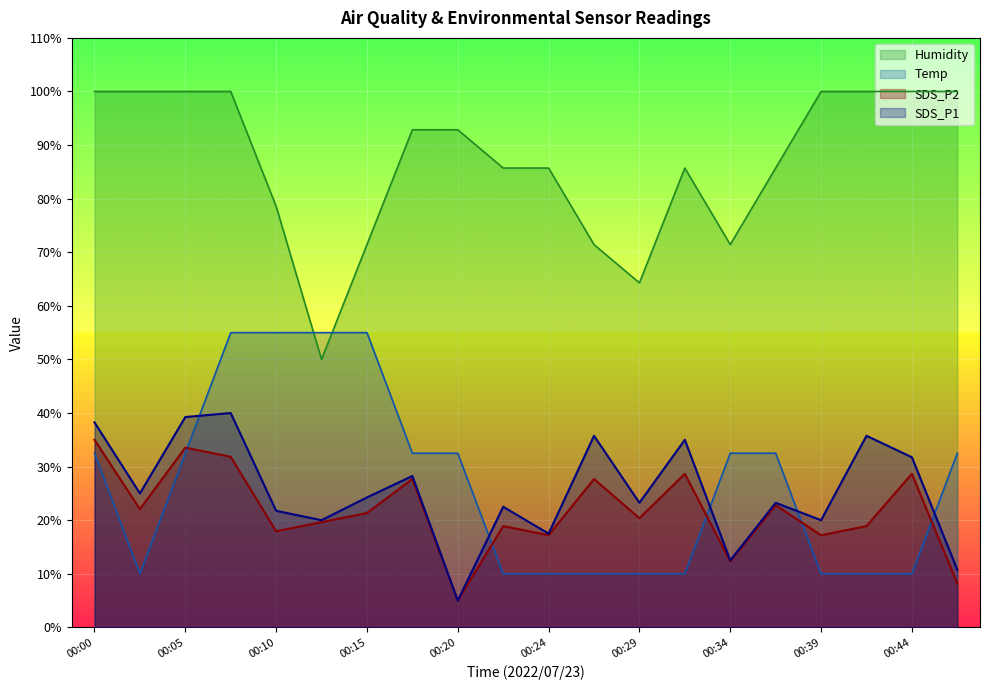

How many data points does each series have?

20